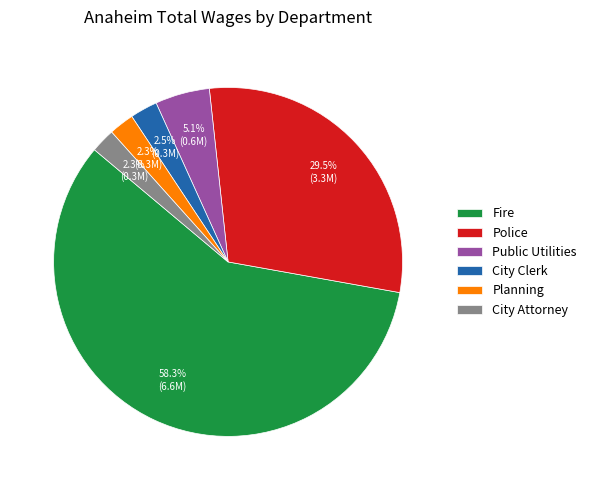

Between Public Utilities and Planning, which is larger?

Public Utilities